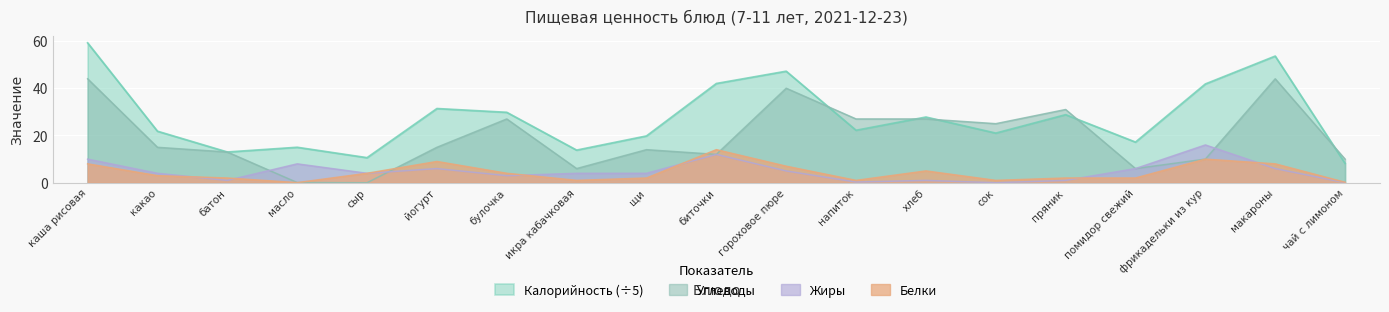

How many lines are shown in the chart?

4